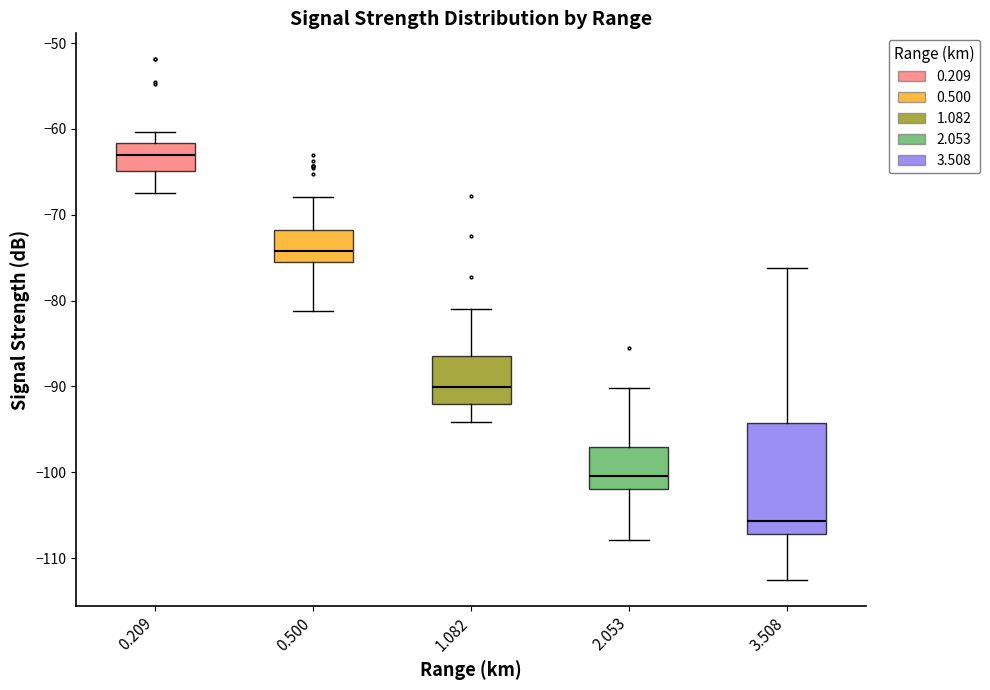

Reading left to right, transcribe this box plot: for each box, give where its median line is, the range the box spans, and where its two whiskers end, as read against the y-axis. The values are not printed on the chart, so give them approximately, as read against the axis.

0.209: median -63, box -65 to -62, whiskers -67 to -60
0.500: median -74, box -76 to -72, whiskers -81 to -68
1.082: median -90, box -92 to -86, whiskers -94 to -81
2.053: median -100, box -102 to -97, whiskers -108 to -90
3.508: median -106, box -107 to -94, whiskers -112 to -76